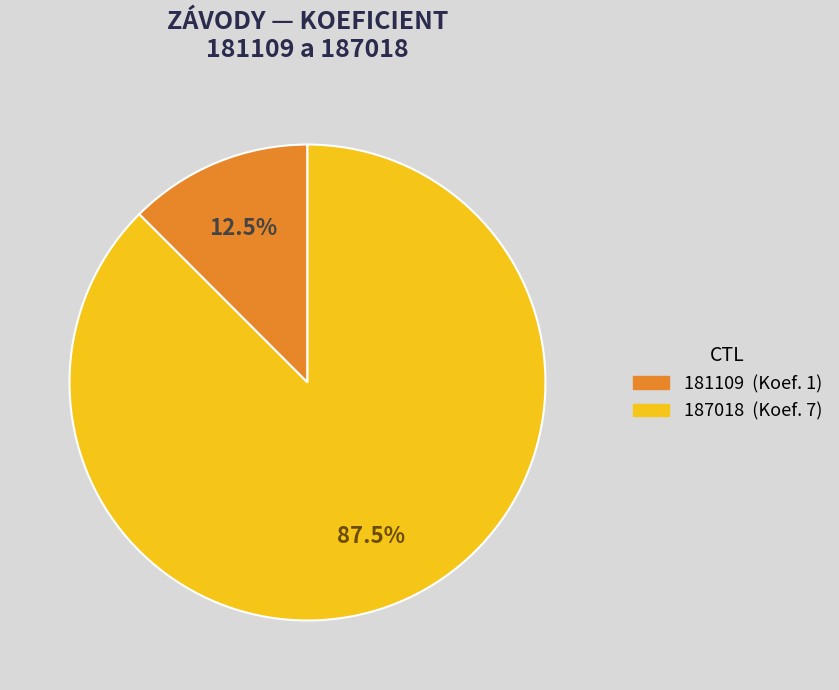

What is the ratio of the value at 187018 to the value at 181109?

7.0